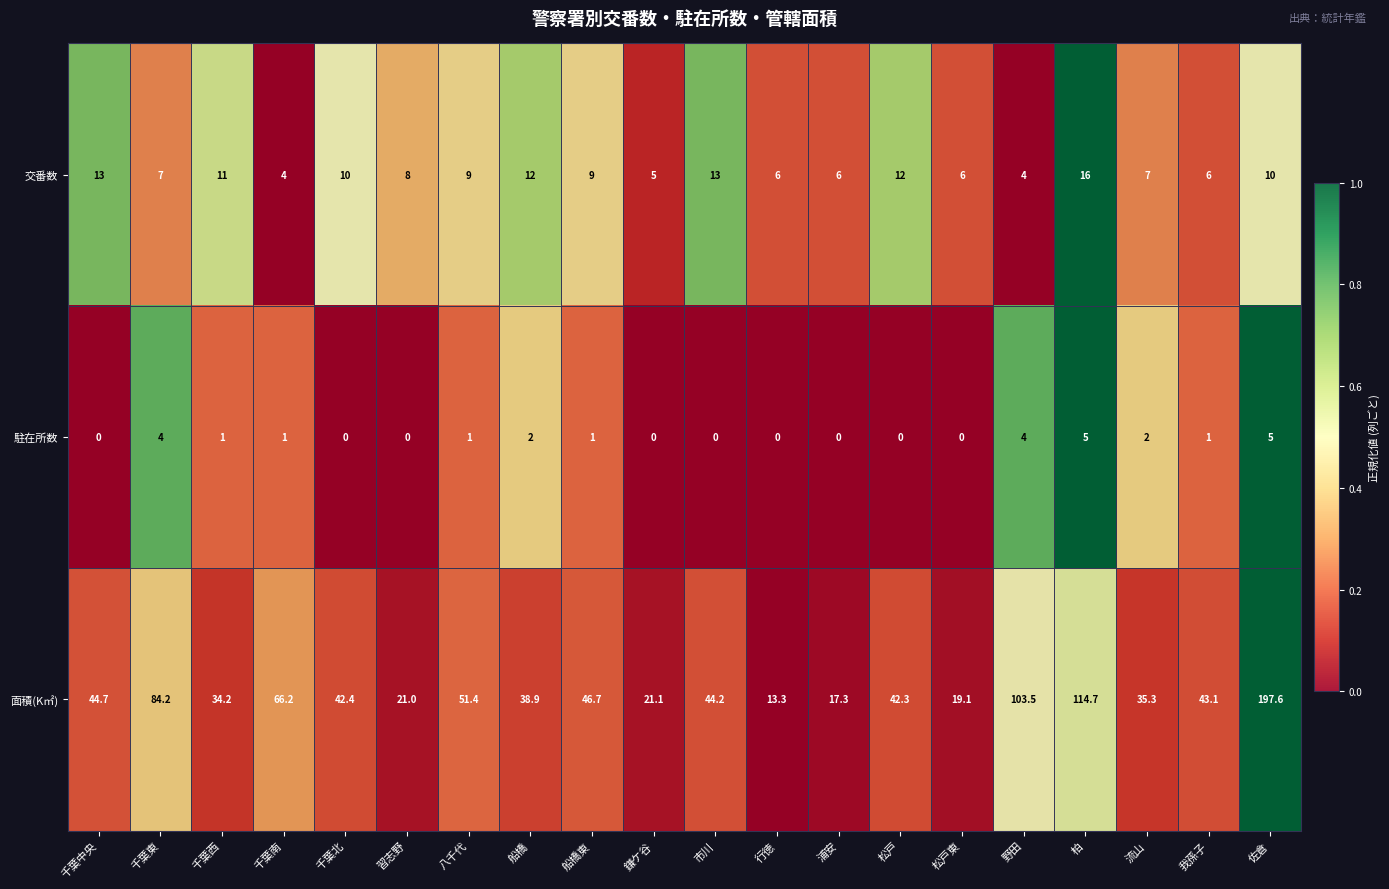

What is the difference between the highest and lowest values at 柏?

109.7